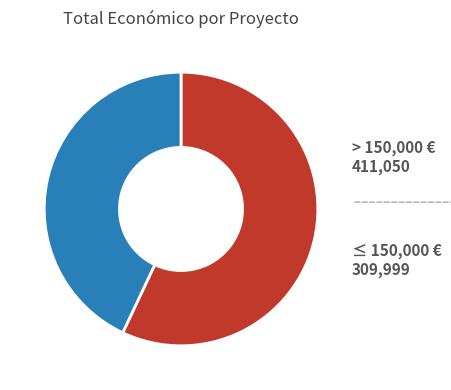

Count the number of slices in the pie.

2